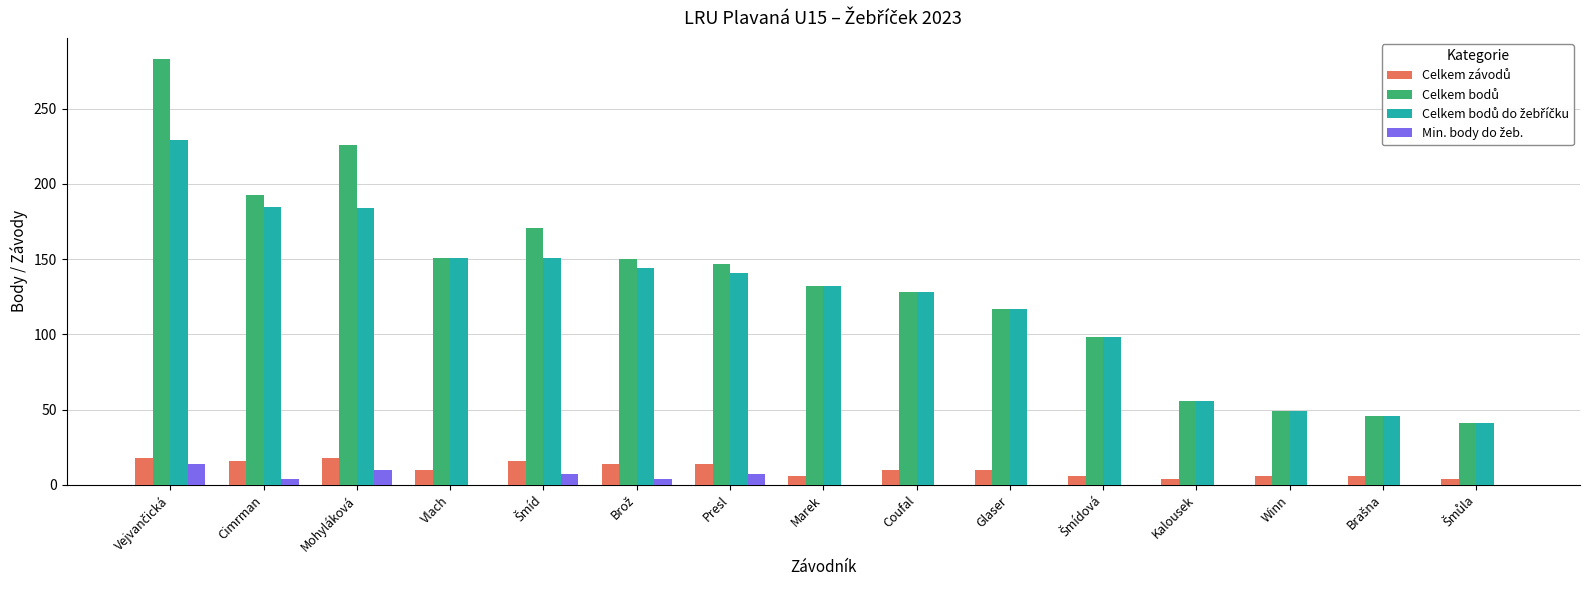

How many distinct data groups are displayed?

4